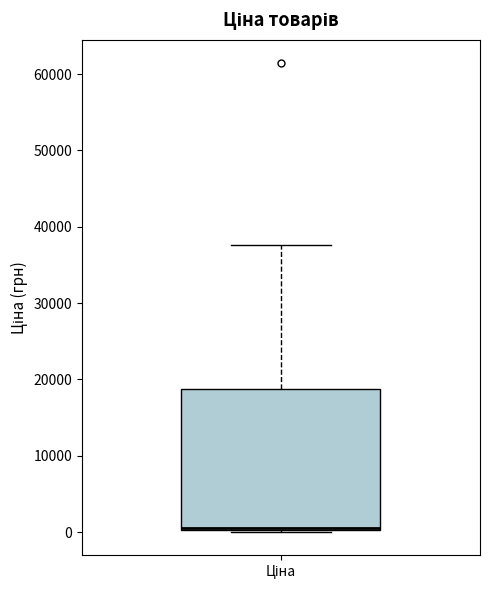

Read this box plot against the y-axis: the position of the median line, the range covered by the box, and the ends of both whiskers. The values are not printed on the chart, so give them approximately, as read against the axis.

median 1000 (drawn on the box's lower edge), box 0 to 19000, whiskers 0 to 38000